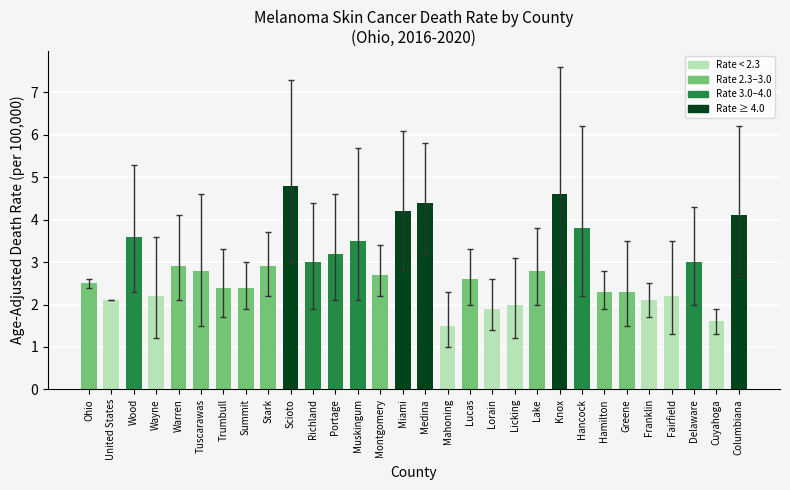

How many distinct data groups are displayed?

1